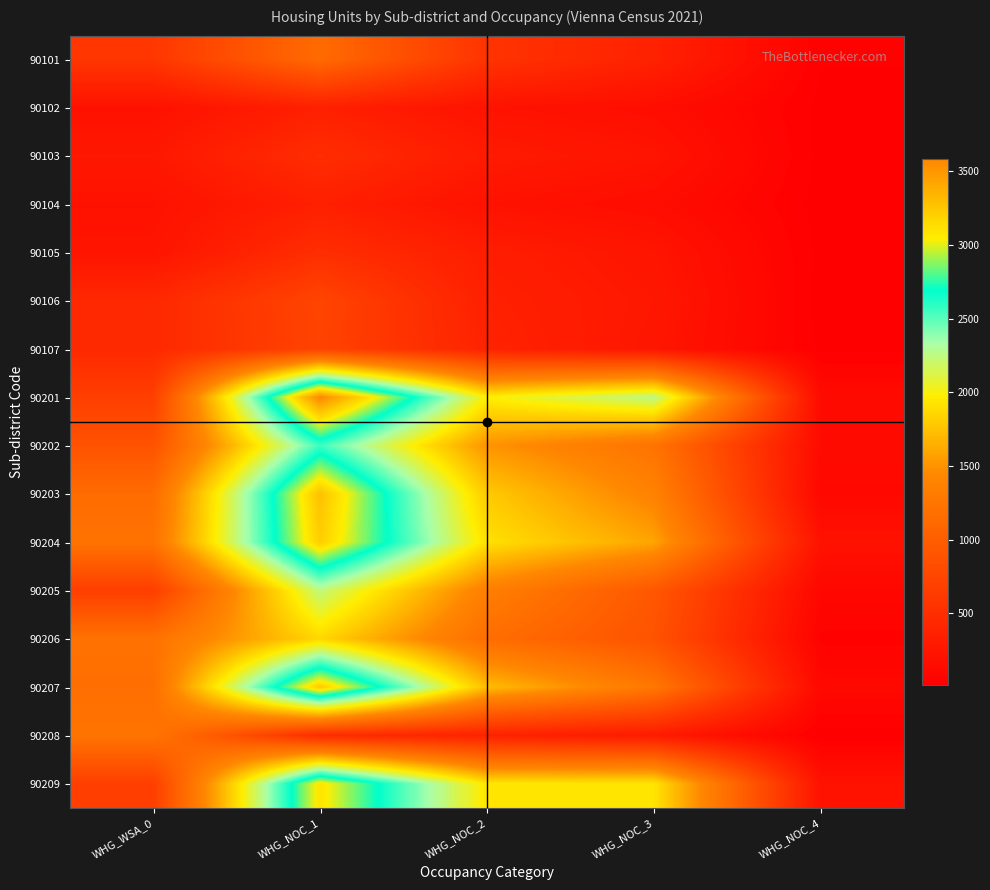

At which category does the chart reach its minimum across all series?

WHG_NOC_4